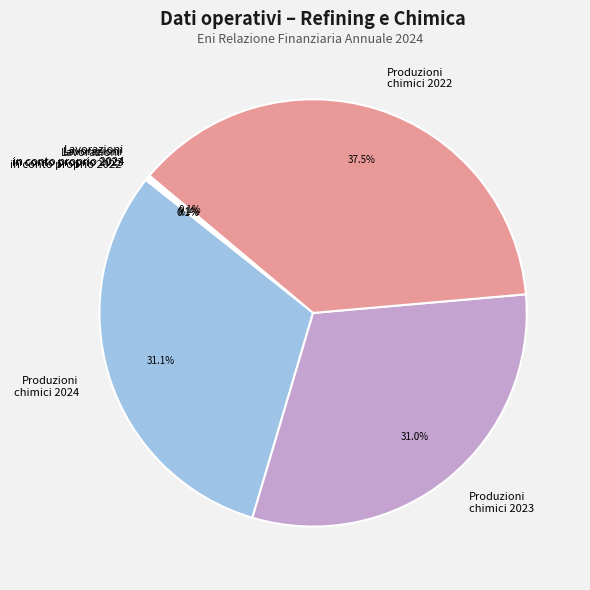

Is there a majority slice in this chart?

No